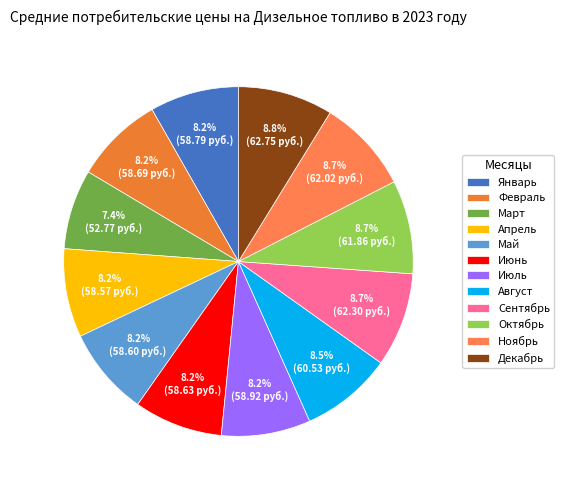

To the nearest percent, what is the difference between the largest and smallest slice percentages?

1%